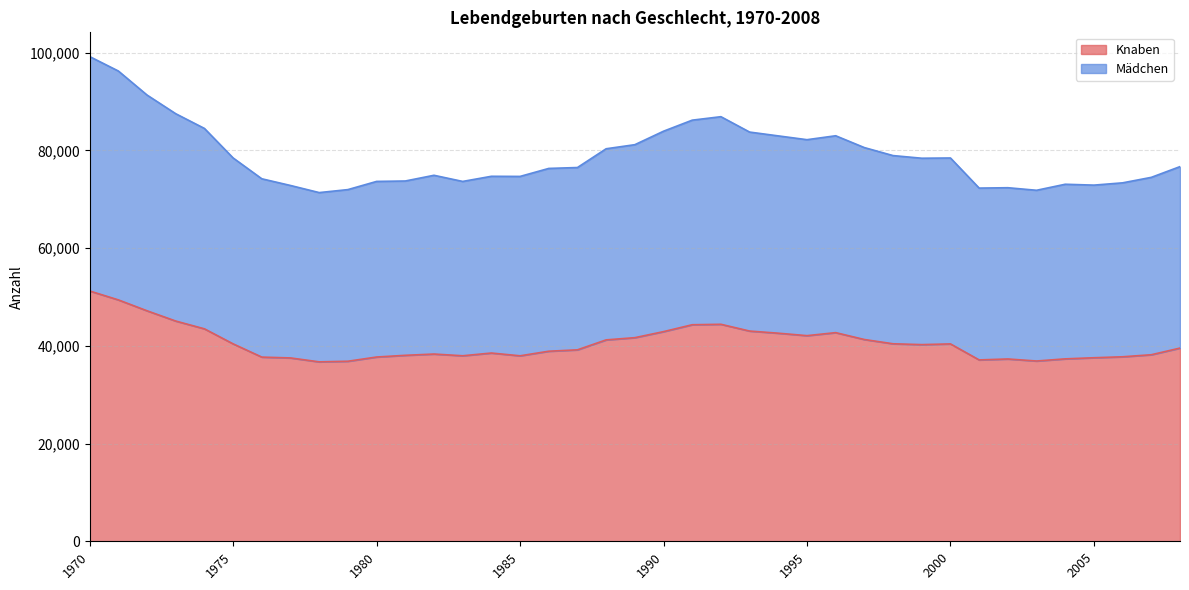

What is the total value across all series at 2000?

78458